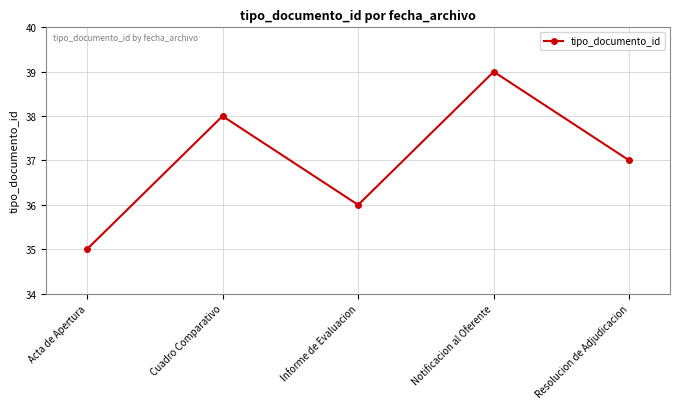

How many data points does each series have?

5